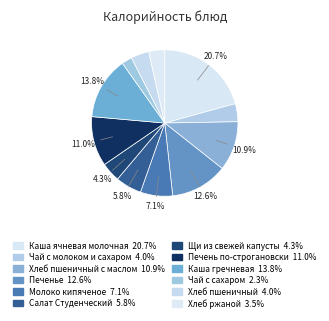

Is there a majority slice in this chart?

No